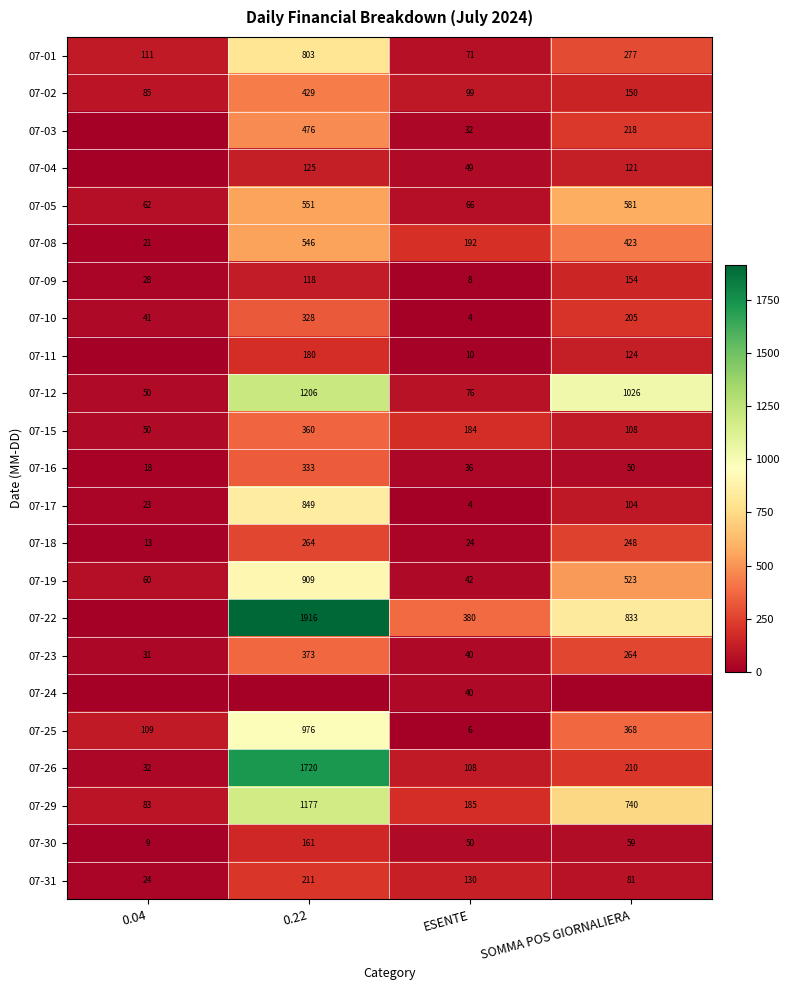

Is the value of 07-01 at ESENTE greater than the value of 07-17 at 0.22?

No